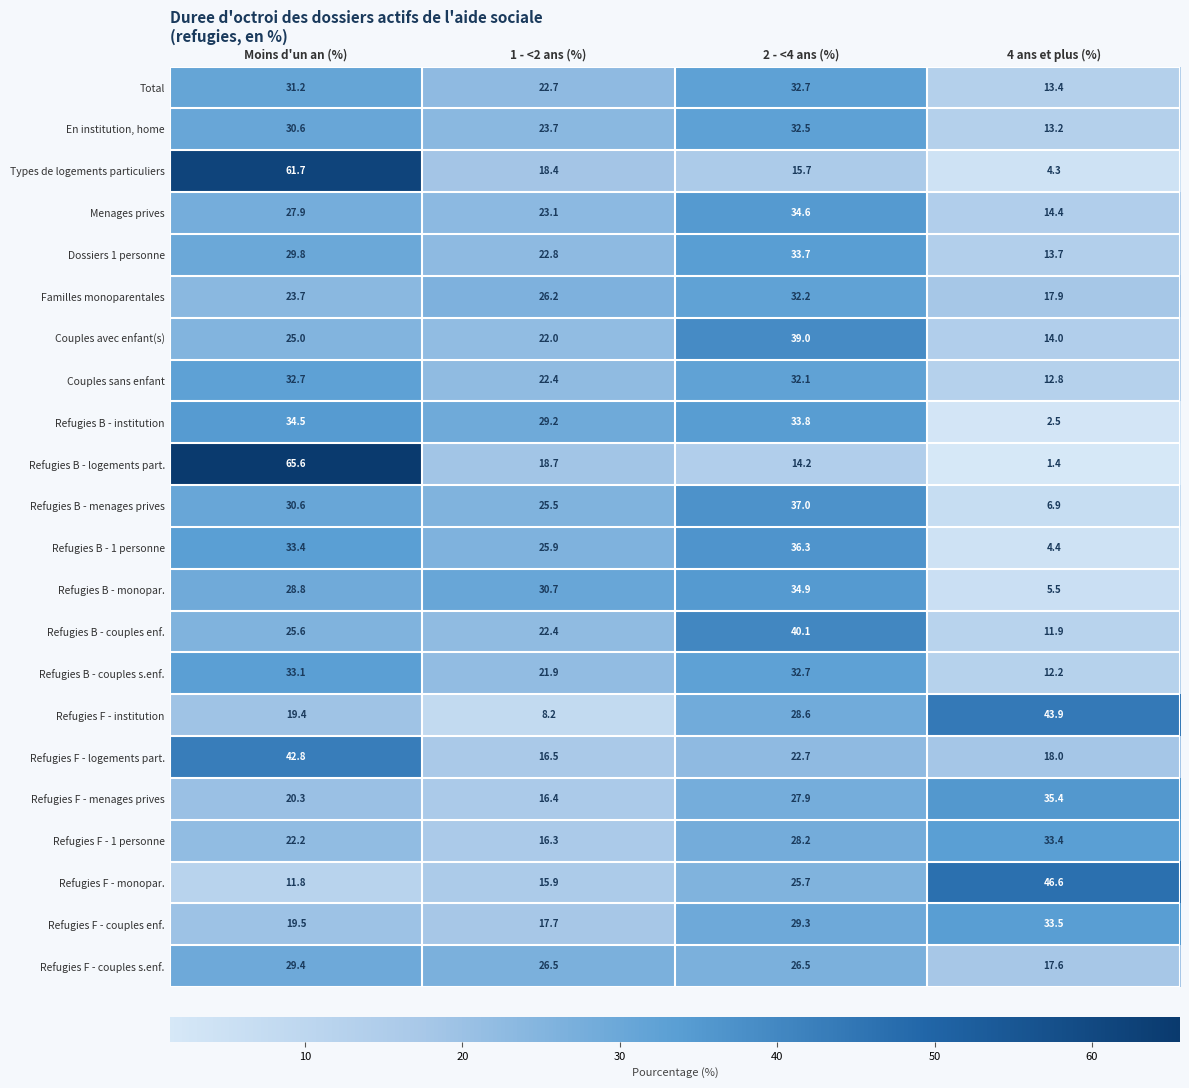

How many data points in Total are less than 31?

2